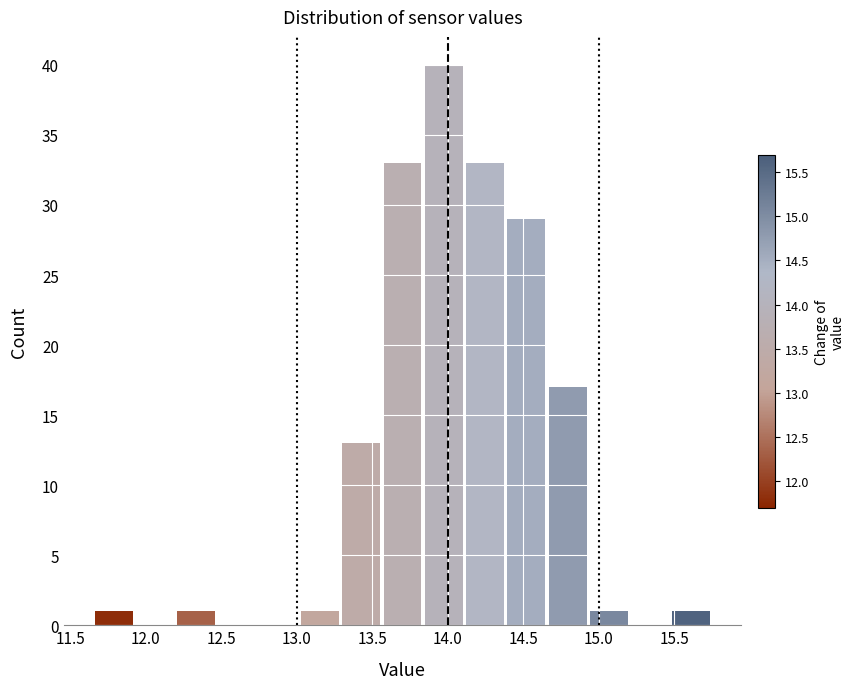

Reading left to right, transcribe this chart: for each bar, give the range it covers on the x-axis and its height. Neither the bar edges nor the heights are printed on the chart, so give them approximately, as read against the axes.

11.65 to 11.90: 1
11.90 to 12.20: 0
12.20 to 12.45: 1
12.45 to 12.75: 0
12.75 to 13.00: 0
13.00 to 13.30: 1
13.30 to 13.55: 13
13.55 to 13.85: 33
13.85 to 14.10: 40
14.10 to 14.40: 33
14.40 to 14.65: 29
14.65 to 14.95: 17
14.95 to 15.20: 1
15.20 to 15.50: 0
15.50 to 15.75: 1